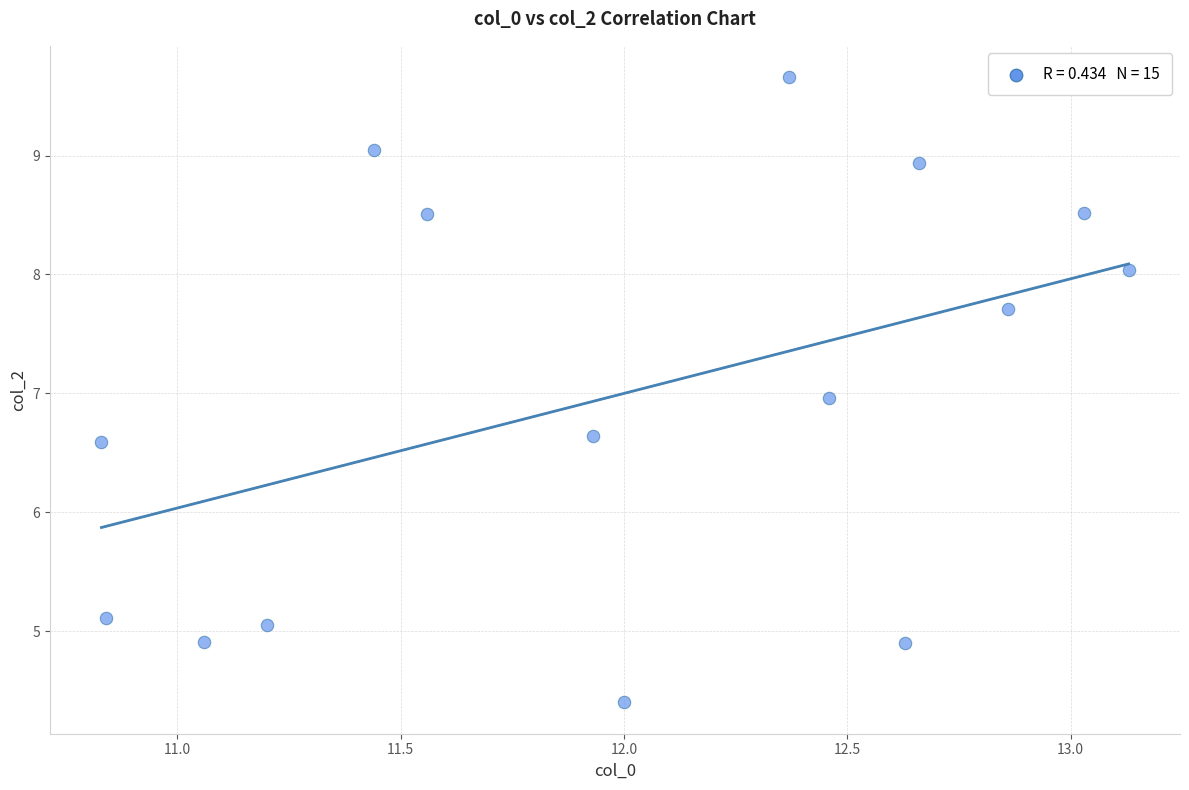

What is the range of Y values (max minus min)?

5.3